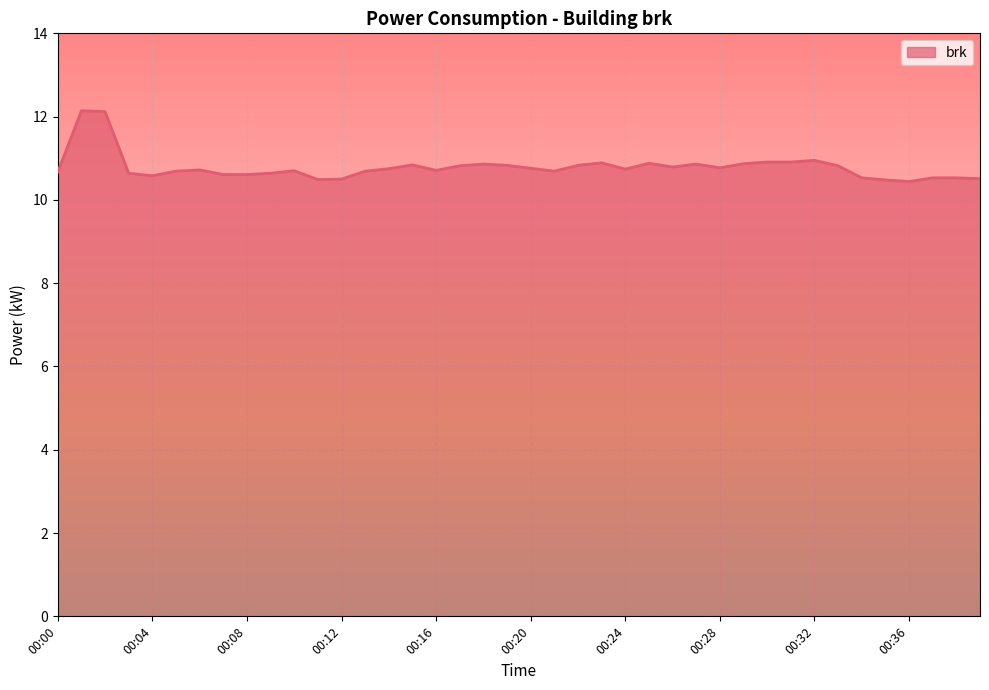

What is the difference between the maximum and minimum values?

1.7